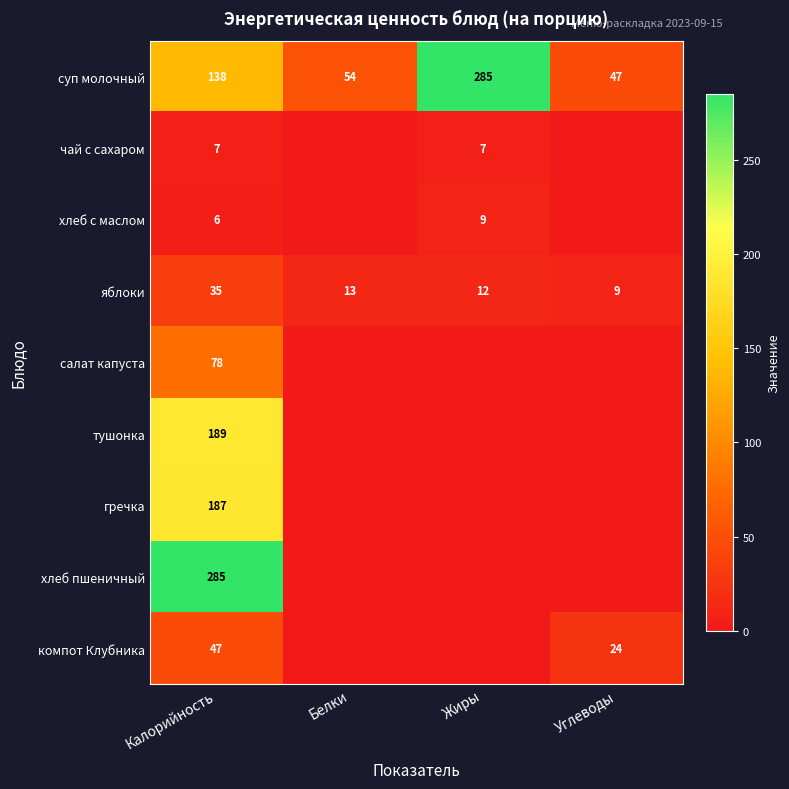

What is the approximate value of яблоки at Углеводы, to the nearest 10?

10